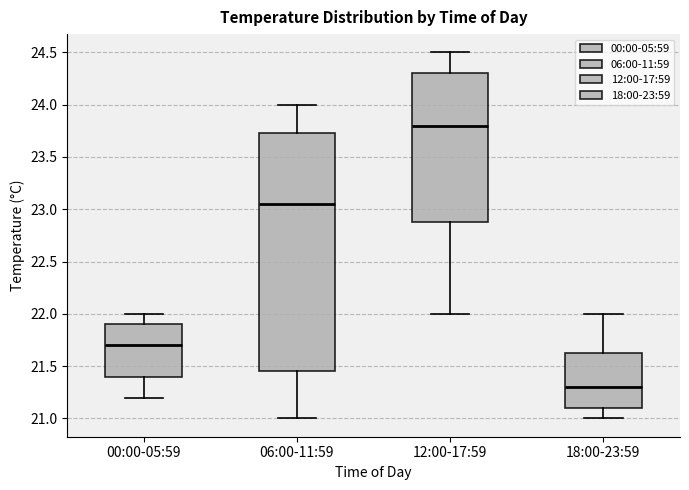

Reading left to right, read every box against the y-axis: the position of its median line, the range the box covers, and the ends of its whiskers. The values are not printed on the chart, so give them approximately, as read against the axis.

00:00-05:59: median 21.70, box 21.40 to 21.90, whiskers 21.20 to 22.00
06:00-11:59: median 23.05, box 21.45 to 23.75, whiskers 21.00 to 24.00
12:00-17:59: median 23.80, box 22.90 to 24.30, whiskers 22.00 to 24.50
18:00-23:59: median 21.30, box 21.10 to 21.65, whiskers 21.00 to 22.00